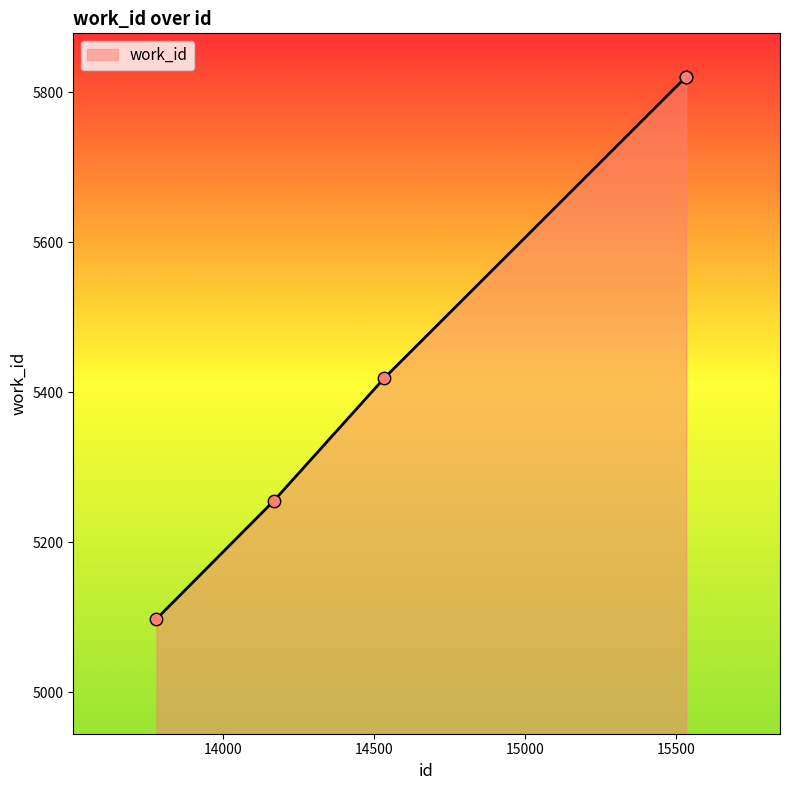

True or false: there are more than 1 points higher than both neighbors.

False